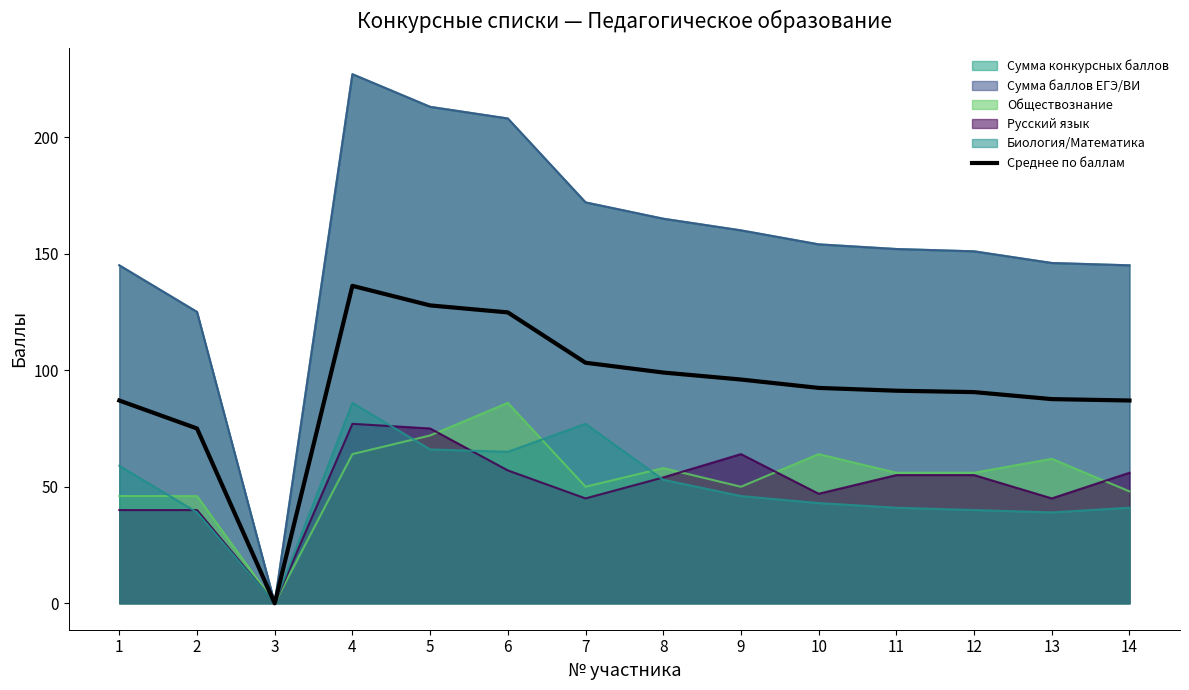

Does the chart have visible grid lines?

No